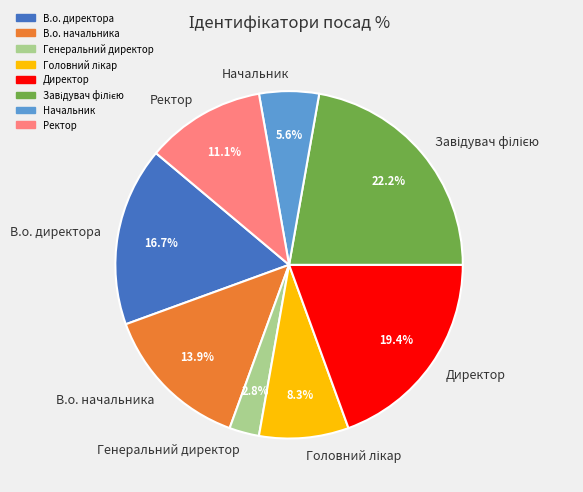

What portion of the pie excludes Директор?

80.6%